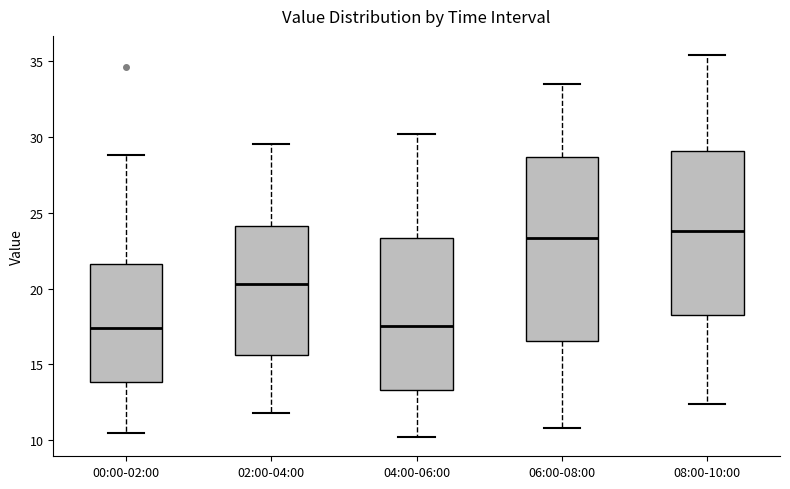

Where does the lower whisker of the box for 04:00-06:00 end on the y-axis? The values are not printed on the chart, so give them approximately, as read against the axis.

10.0